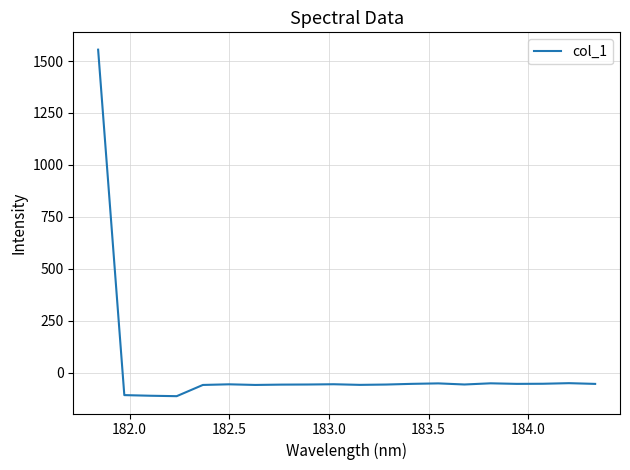

What is the difference between the maximum and minimum values?

1666.5